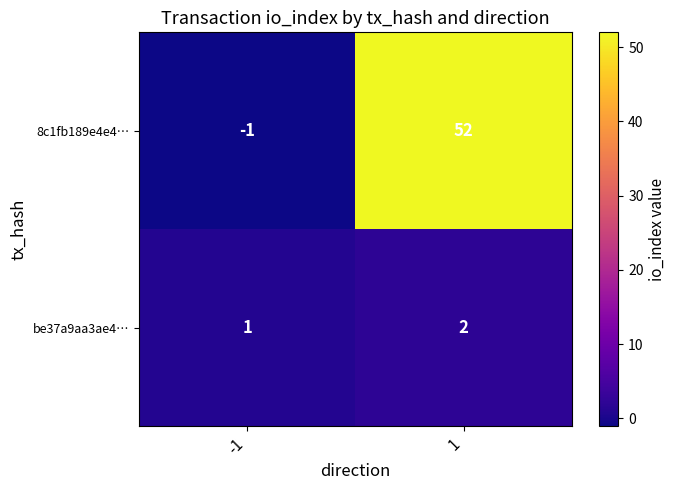

What is the sum of all be37a9aa3ae4… values?

3